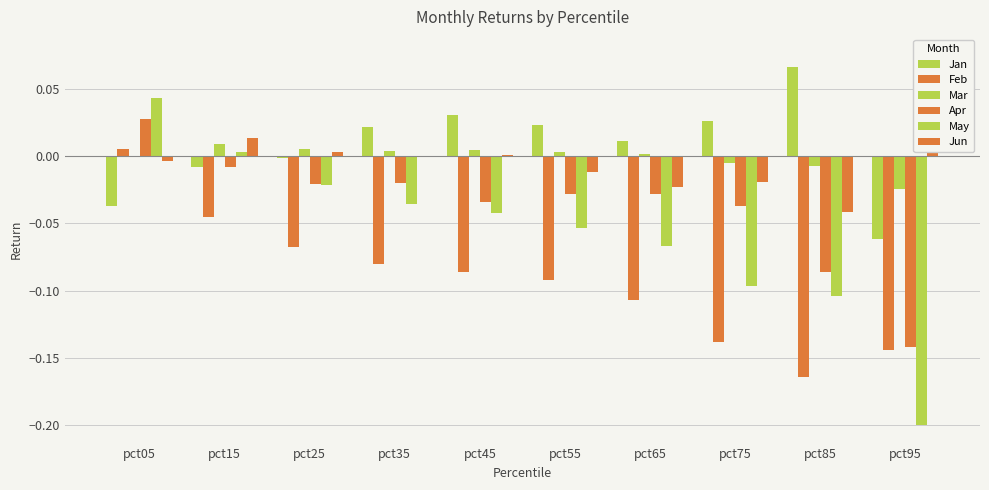

At pct05, list the series in order from largest to smallest.

May, Apr, Feb, Mar, Jun, Jan